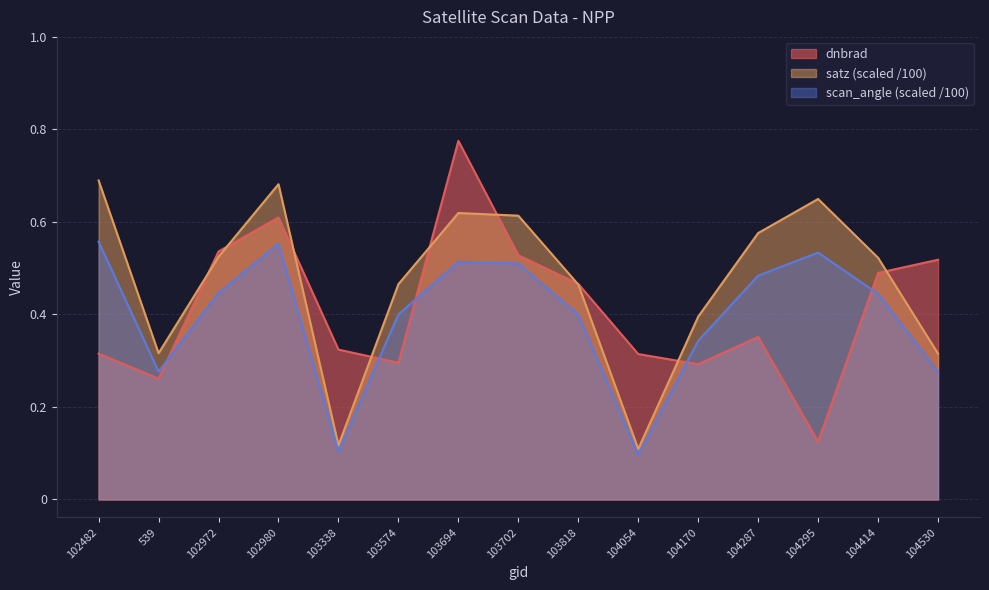

What is the difference between the maximum and minimum values in the dnbrad series?

0.7